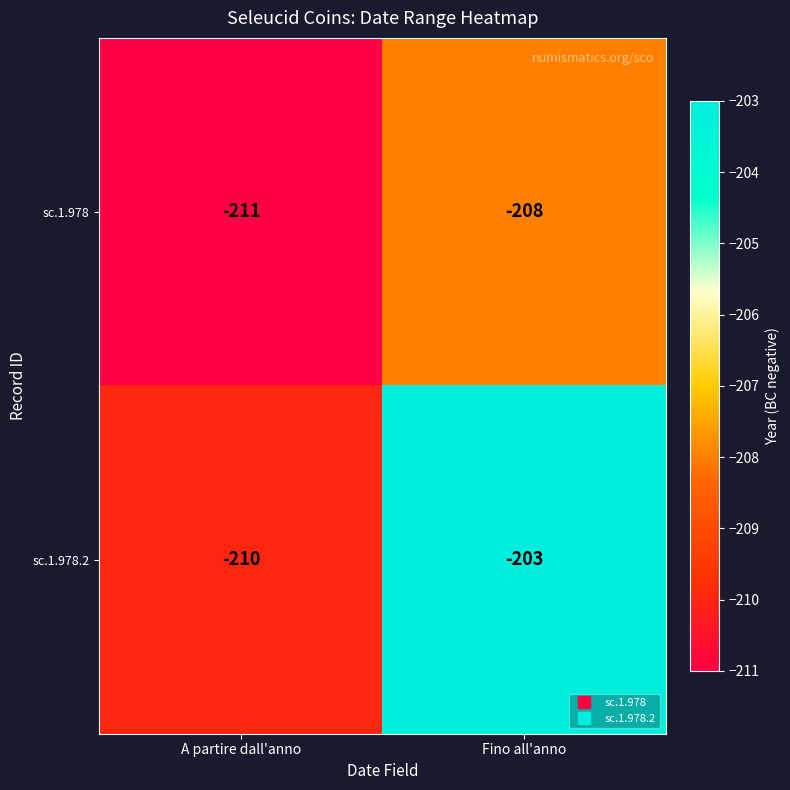

How many series are shown in this chart?

2